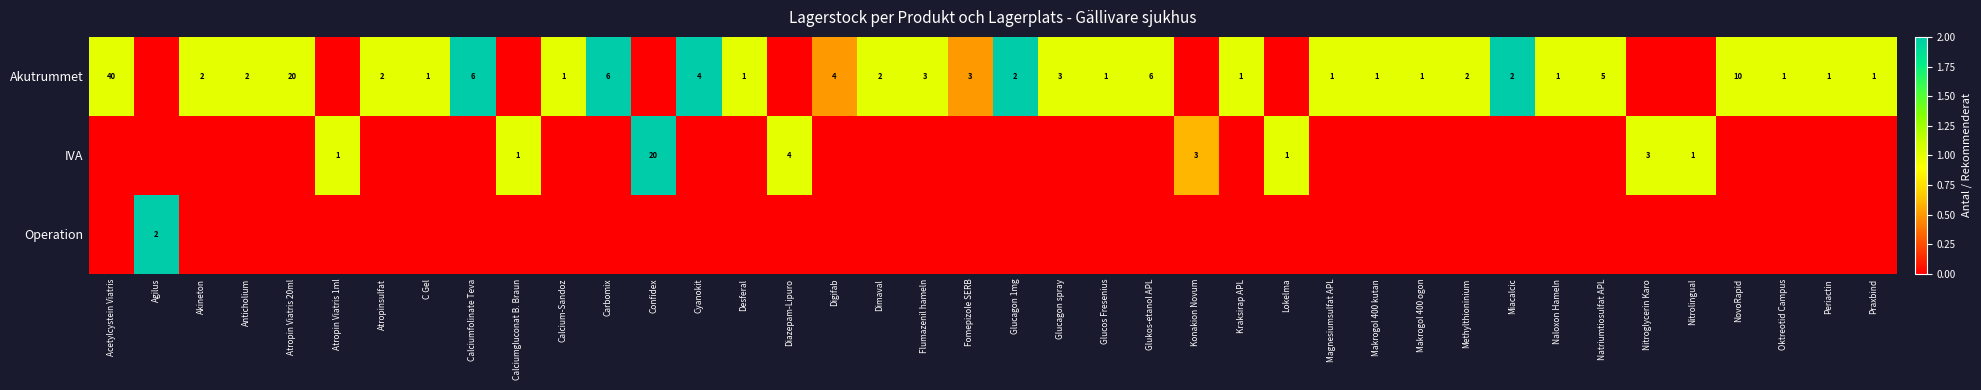

What is the total value across all series at Atropinsulfat?

1.0